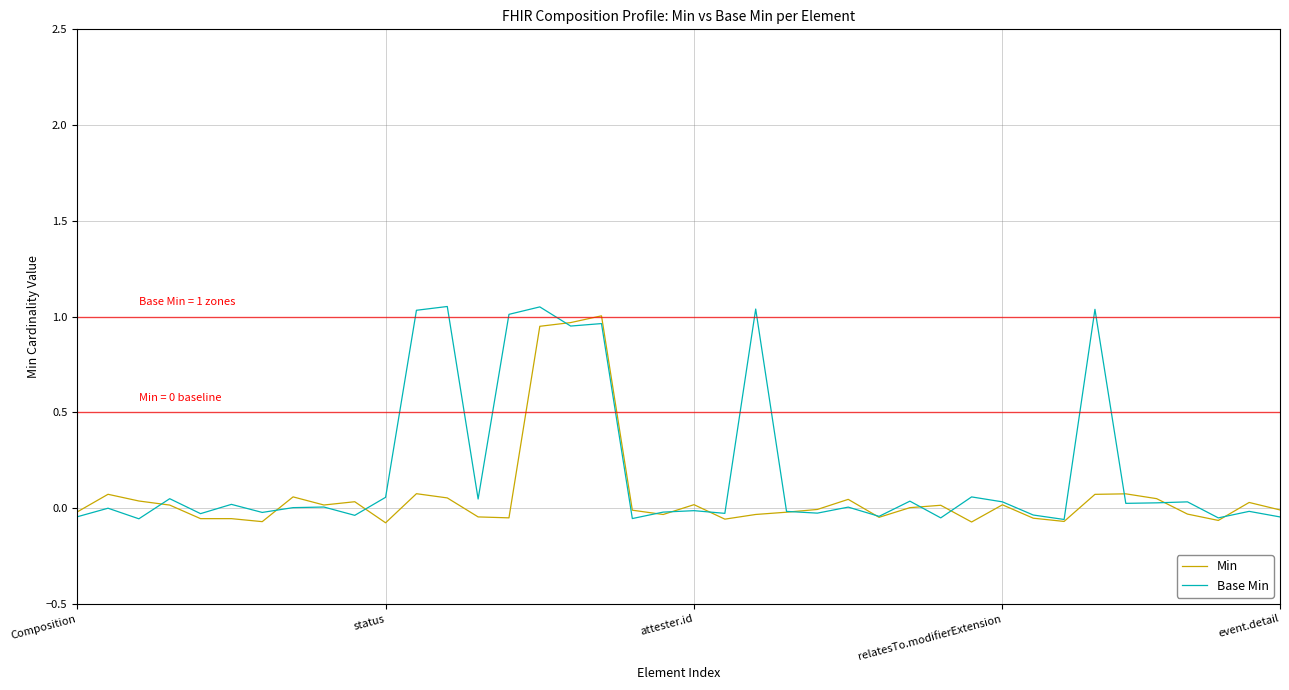

Which series has the largest total across all categories?

Base Min